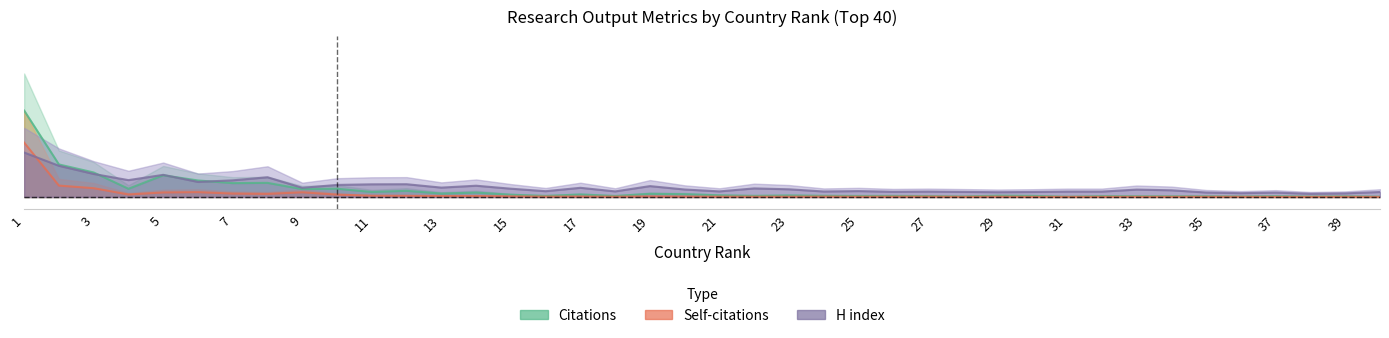

How many times do Self-citations and H index cross each other?

1